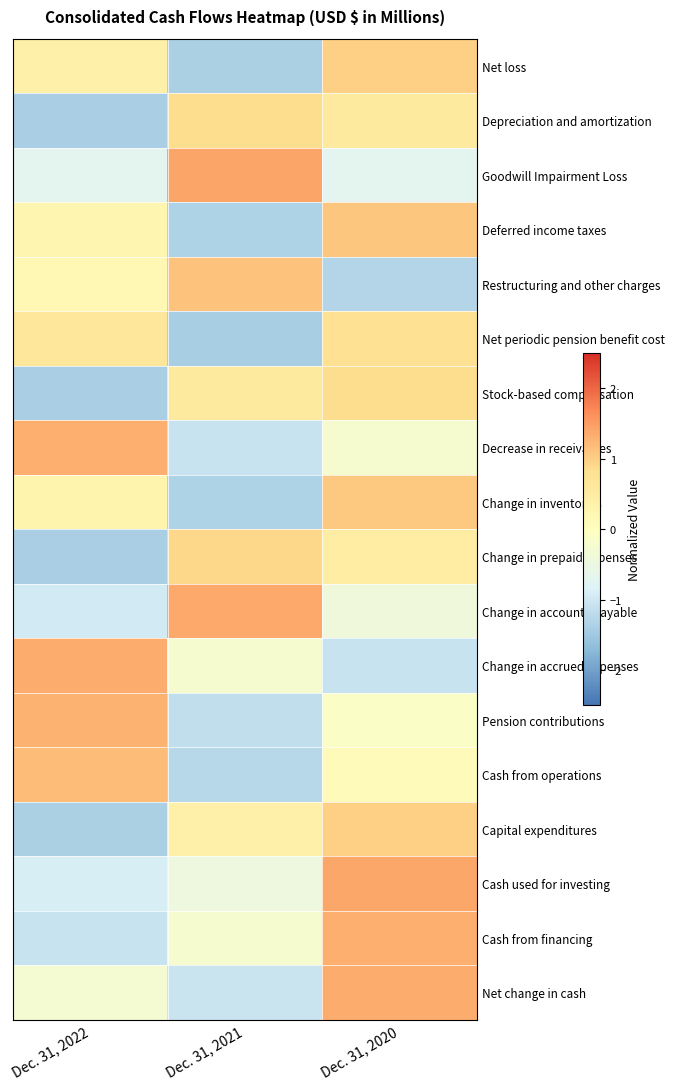

What is the minimum value shown in the chart?

-1.4